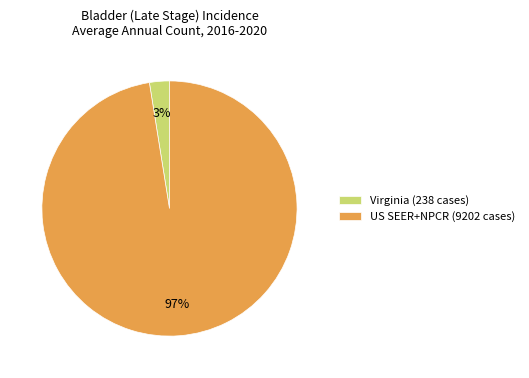

Count the number of slices in the pie.

2